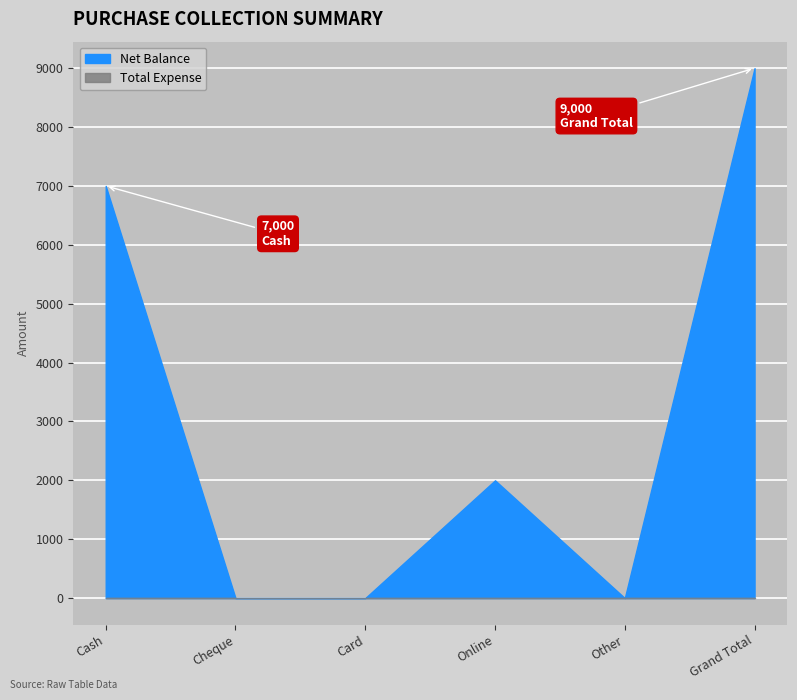

Where is Net Balance nearest to the value 4500?

Cash